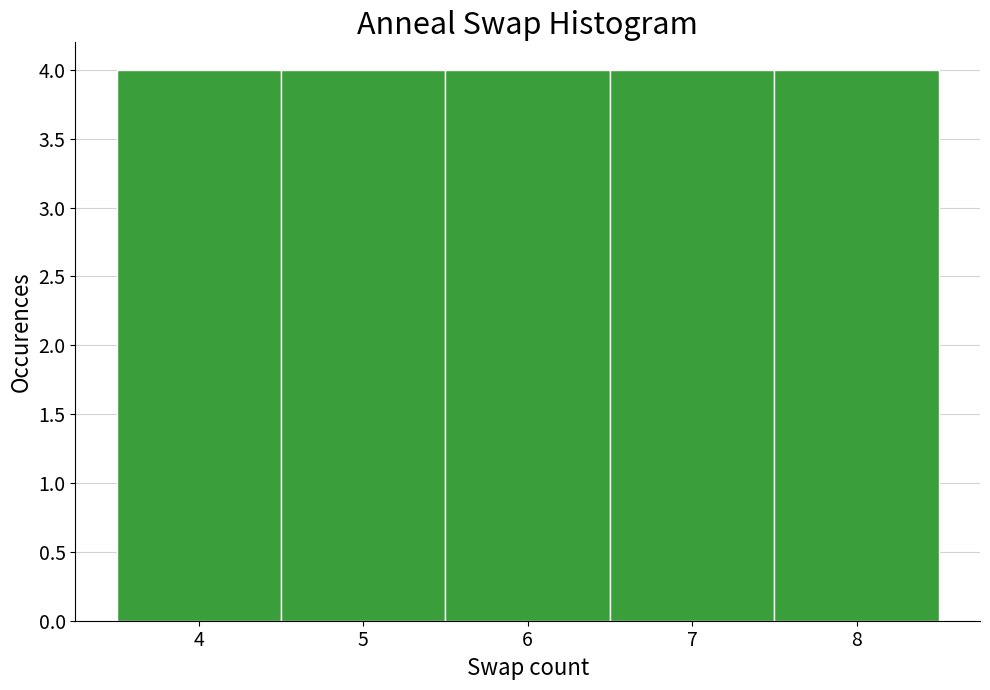

Reading left to right, list every bar in this chart as the range it spans on the x-axis followed by its height. The values are not printed on the chart, so give them approximately, as read against the axis.

3.5 to 4.5: 4
4.5 to 5.5: 4
5.5 to 6.5: 4
6.5 to 7.5: 4
7.5 to 8.5: 4